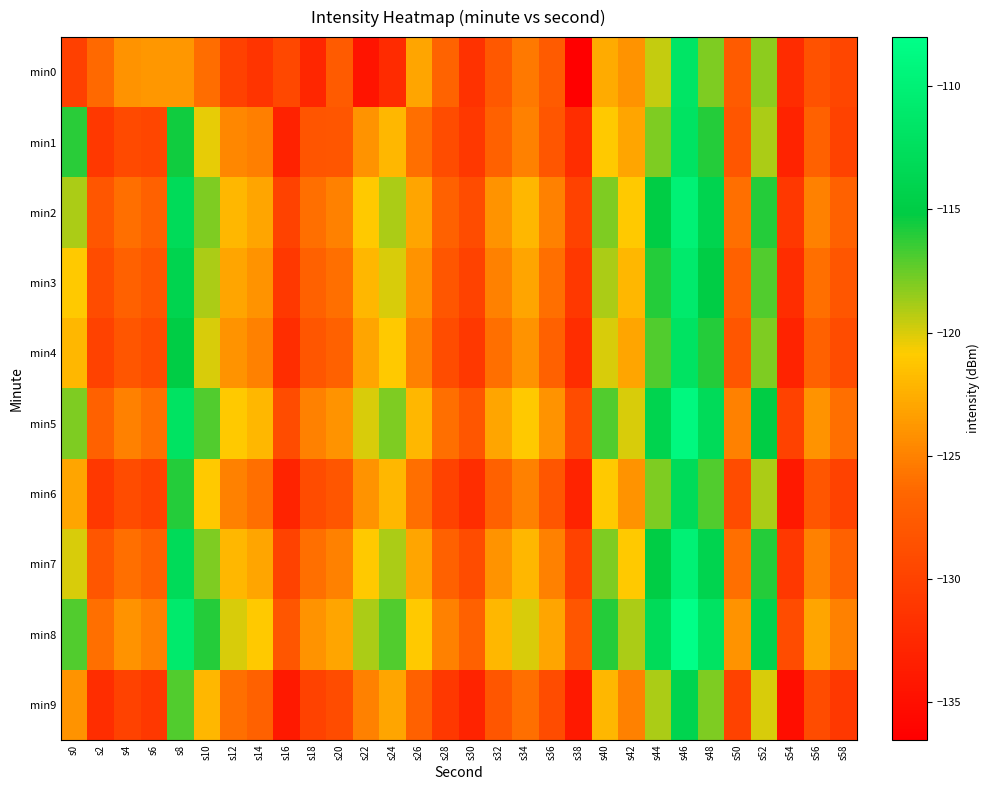

Count the number of categories in the chart.

30